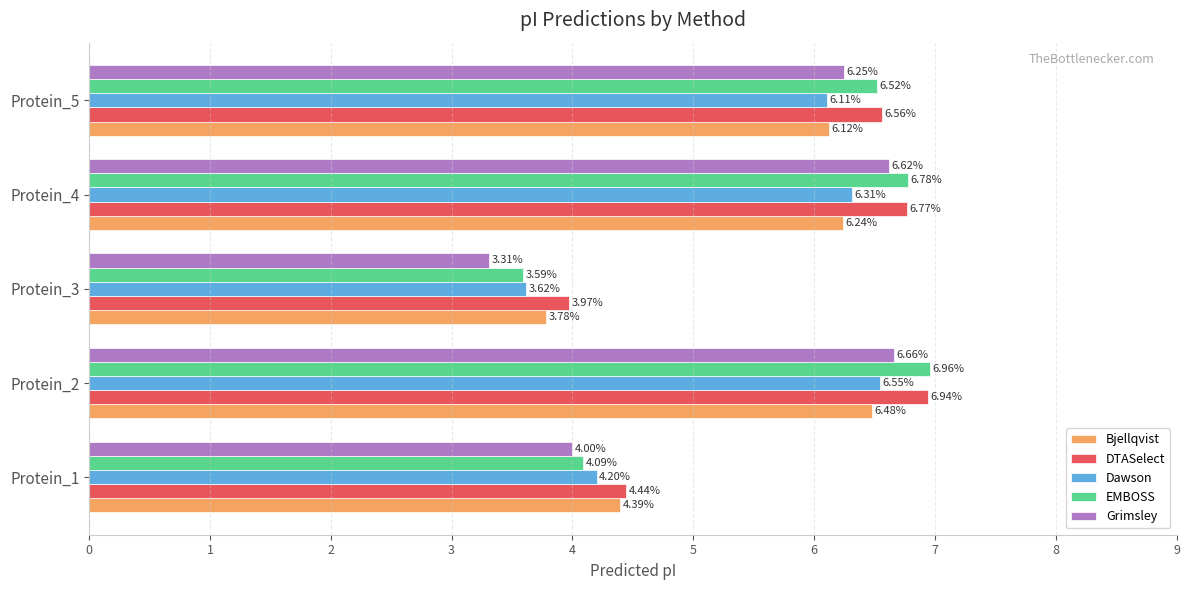

At which label does DTASelect reach its peak?

Protein_2